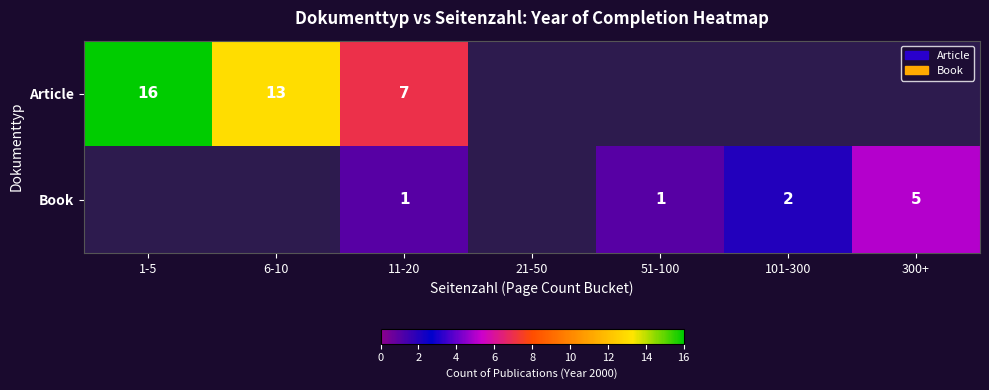

What is the sum of the Article values at 11-20 and 1-5?

23